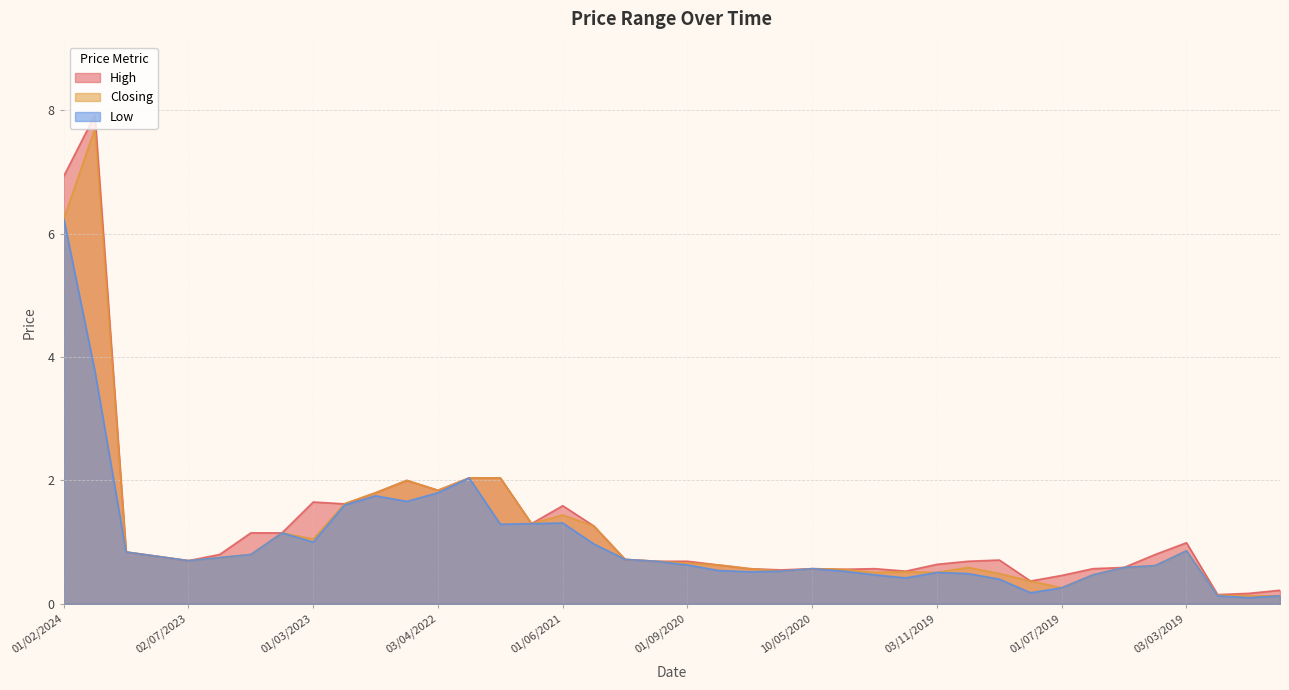

Which series has the largest range (max minus min)?

High